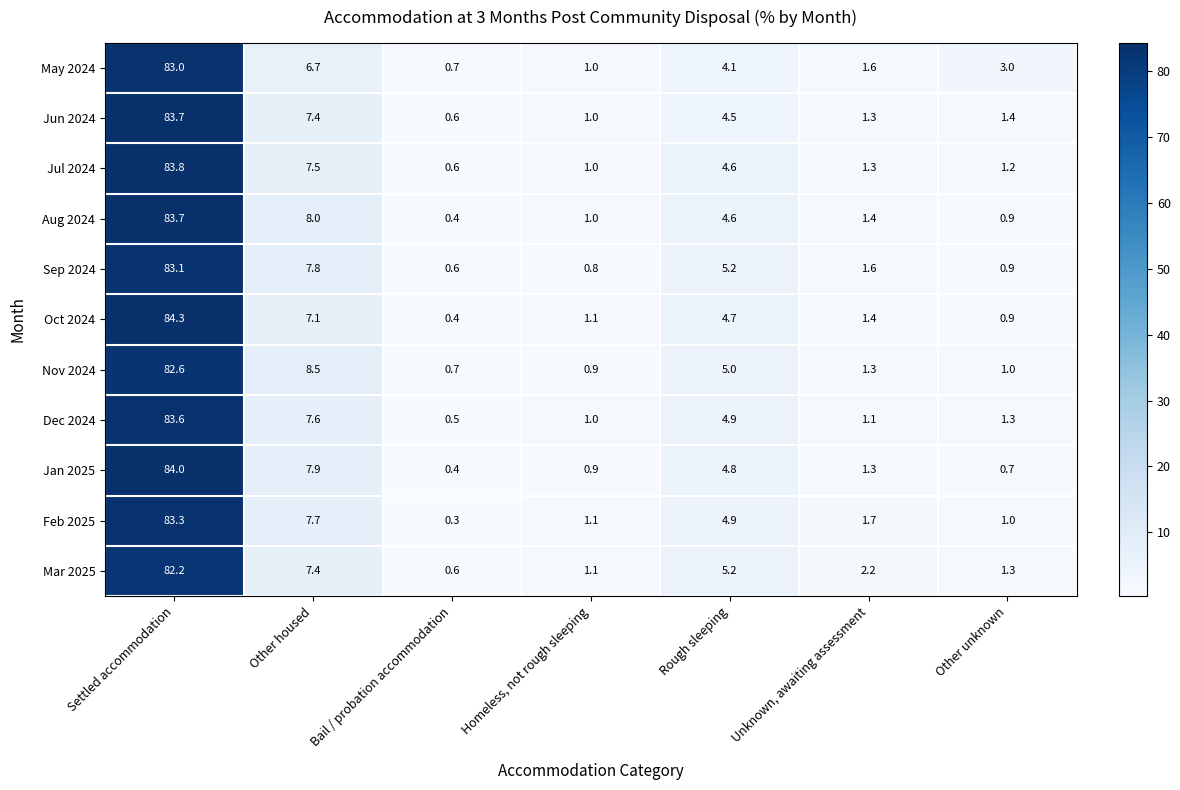

The Nov 2024 series shows 8.5 at Other housed. True or false?

True